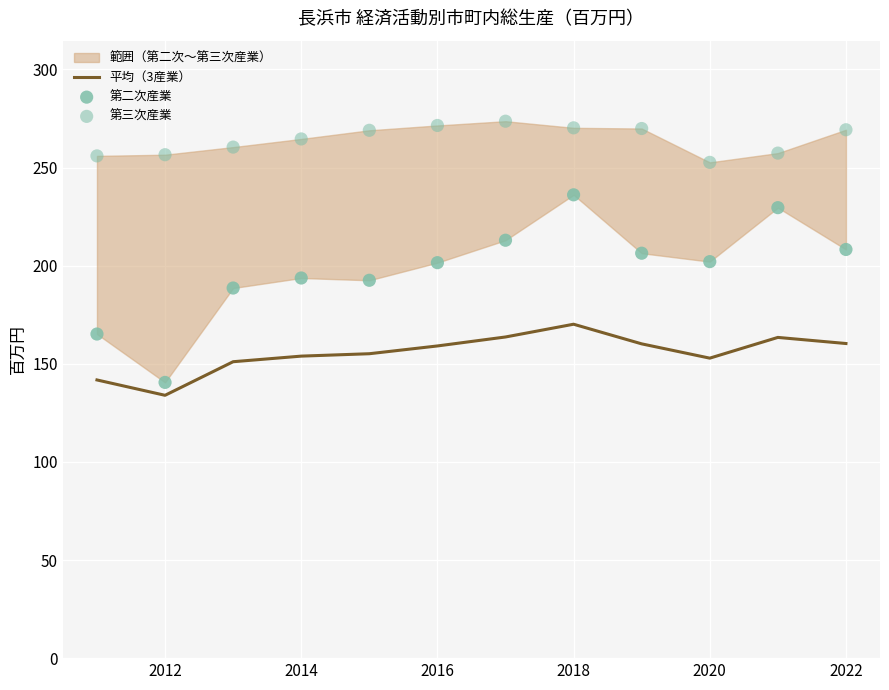

What is the total value across all series at 2012?

531.0